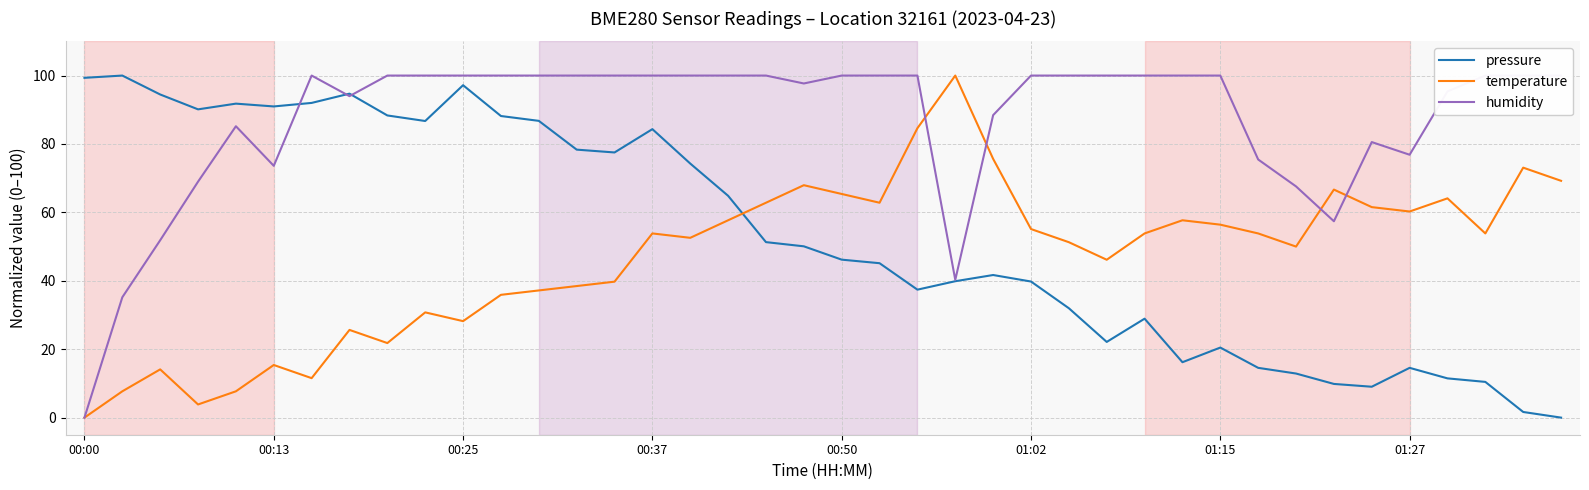

Which series has the largest total across all categories?

humidity